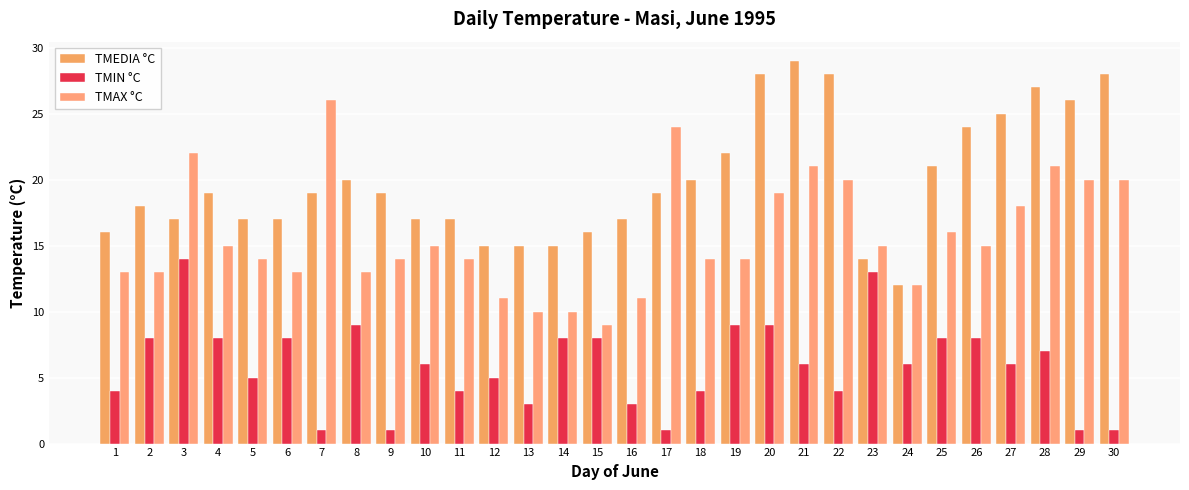

What value does the TMEDIA °C series have at 29, to the nearest 5?

25